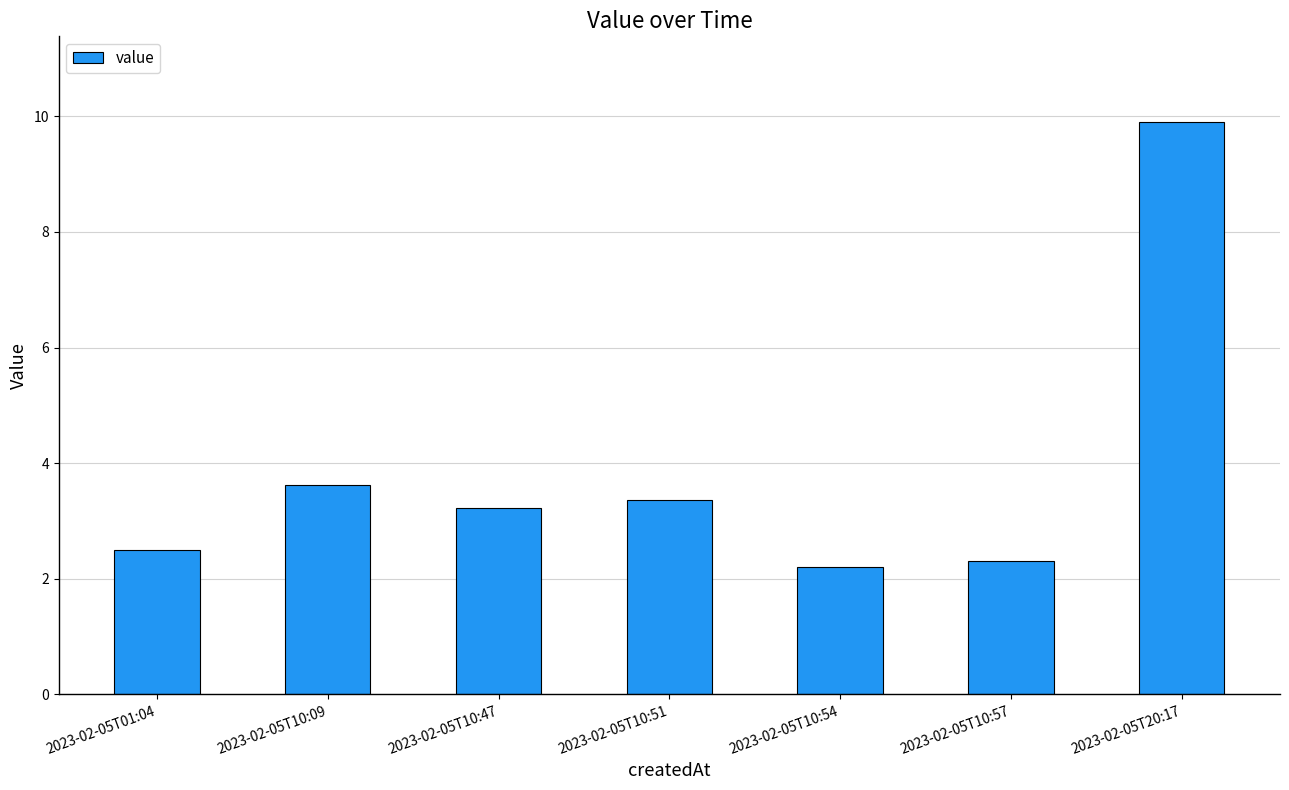

Is it true that the value at 2023-02-05T10:51 is 3.4?

True